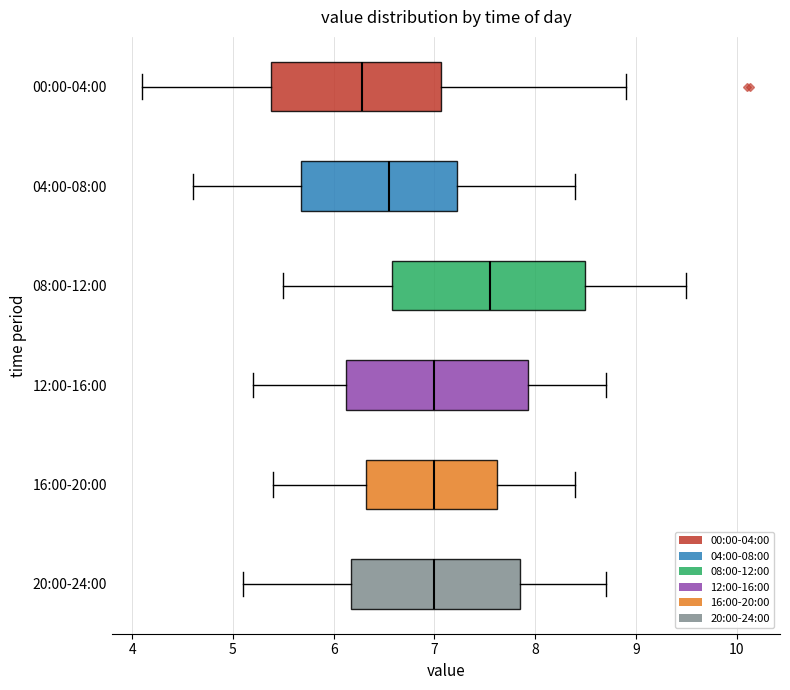

Reading bottom to top, transcribe this box plot: for each box, give where its median line is, the range the box spans, and where its two whiskers end, as read against the x-axis. The values are not printed on the chart, so give them approximately, as read against the axis.

20:00-24:00: median 7.0, box 6.2 to 7.9, whiskers 5.1 to 8.7
16:00-20:00: median 7.0, box 6.3 to 7.6, whiskers 5.4 to 8.4
12:00-16:00: median 7.0, box 6.1 to 7.9, whiskers 5.2 to 8.7
08:00-12:00: median 7.6, box 6.6 to 8.5, whiskers 5.5 to 9.5
04:00-08:00: median 6.6, box 5.7 to 7.2, whiskers 4.6 to 8.4
00:00-04:00: median 6.3, box 5.4 to 7.1, whiskers 4.1 to 8.9